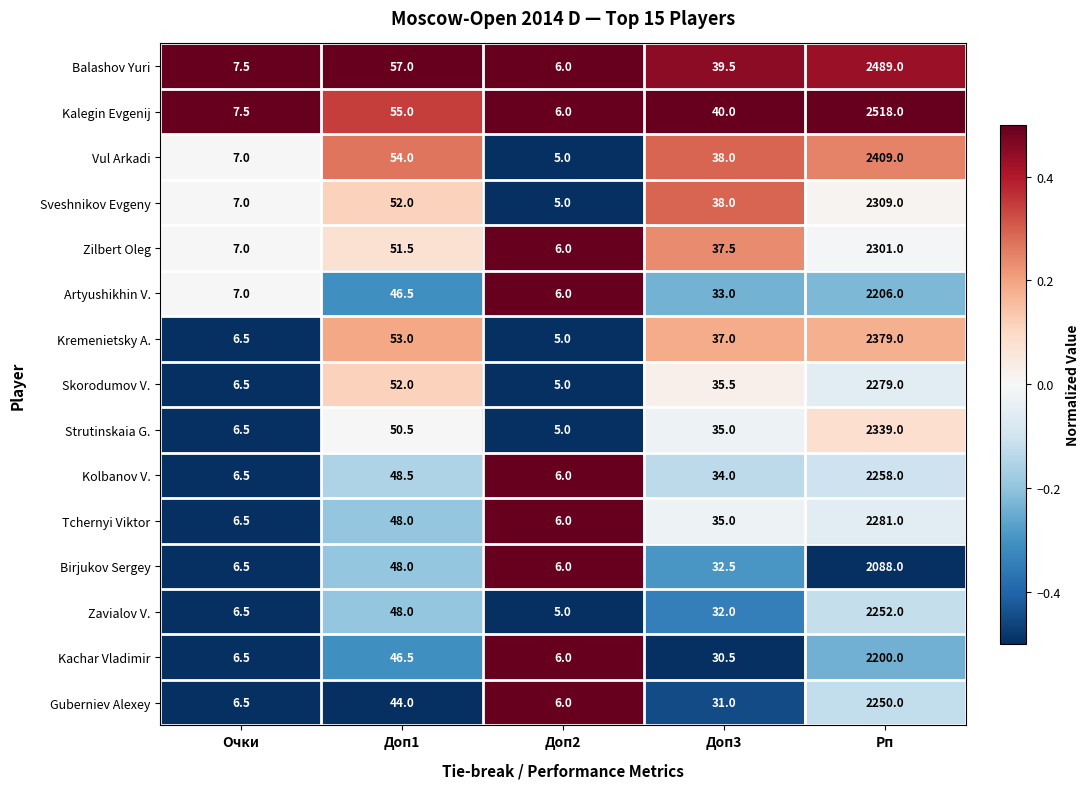

Is it true that Strutinskaia G. equals 21.2 at Доп3?

False